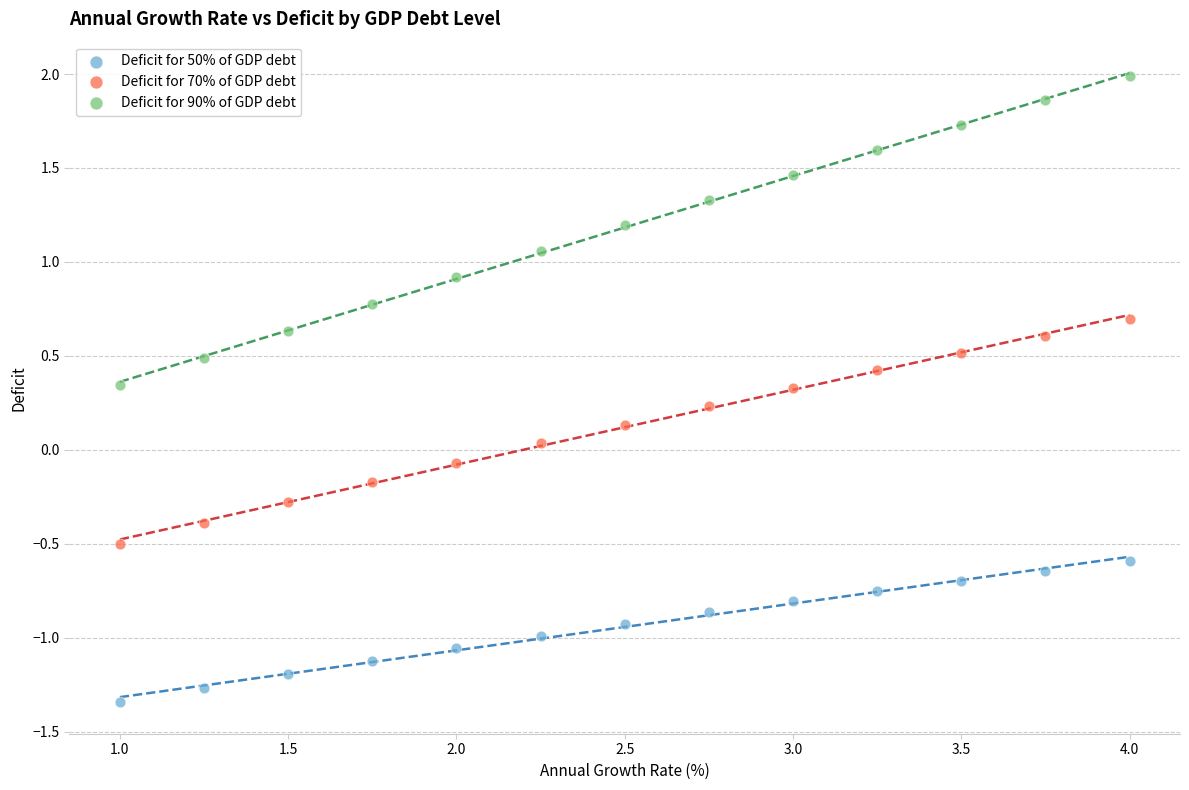

Across all data points, what is the range of Y values (max minus min)?

3.3